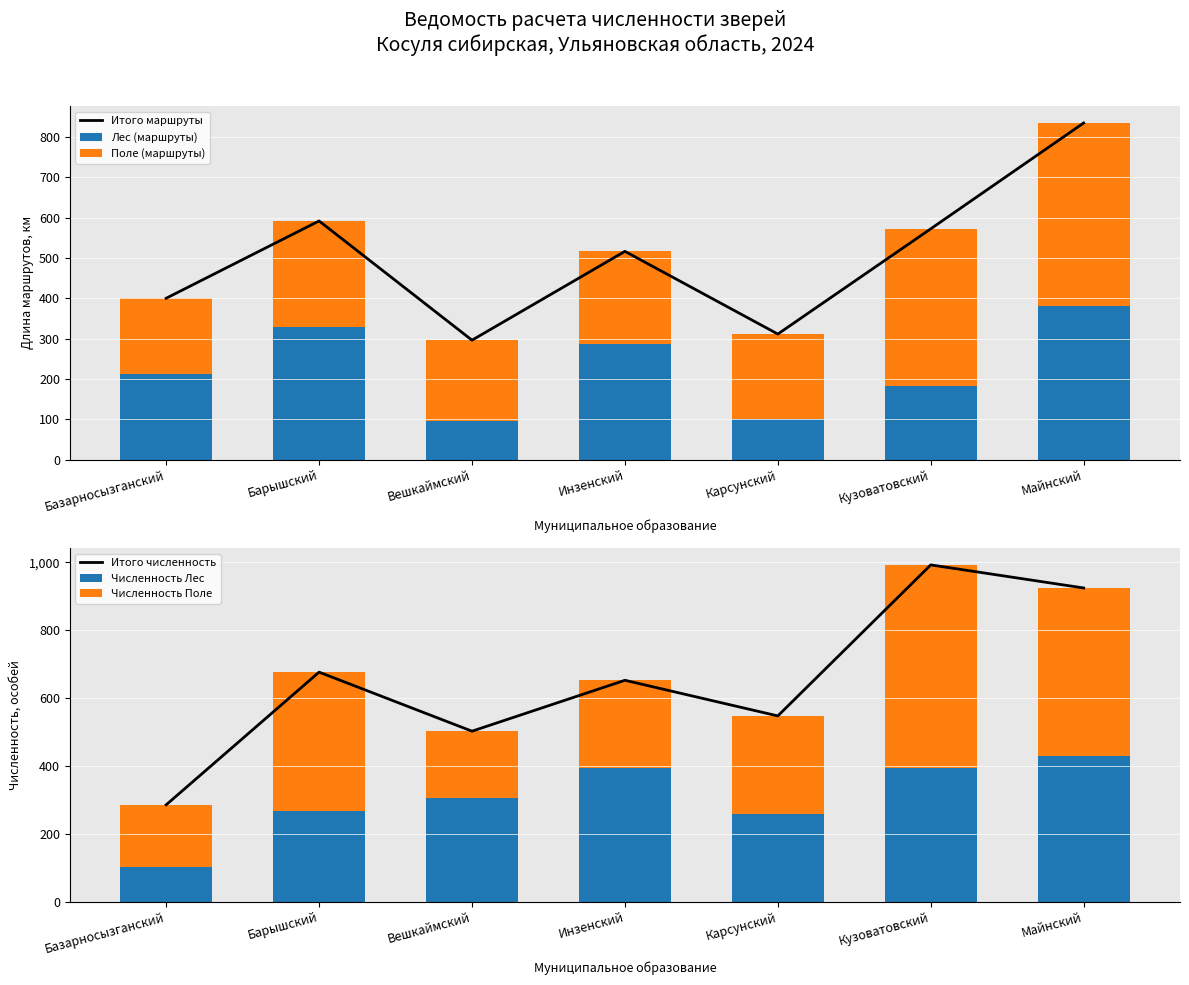

How many data points in Численность Лес are less than 304?

3